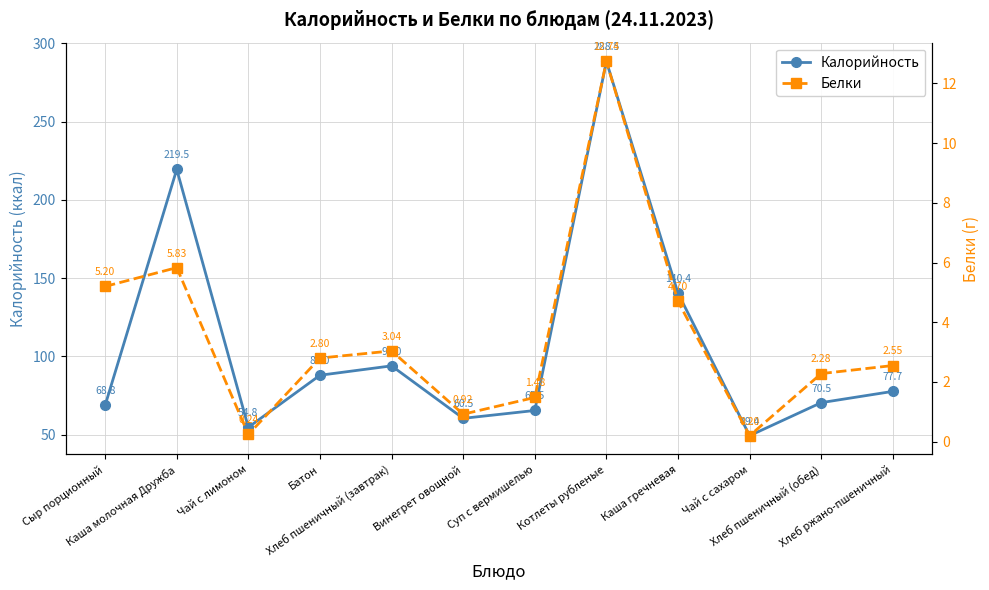

At Каша гречневая, list the series in order from largest to smallest.

Калорийность, Белки